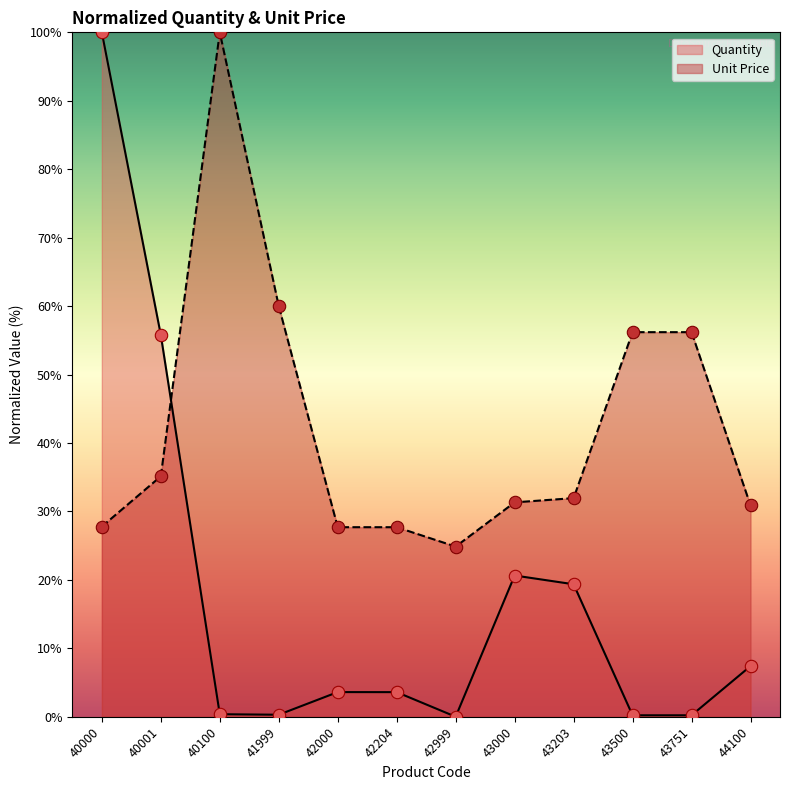

Which series has the largest total across all categories?

Unit Price